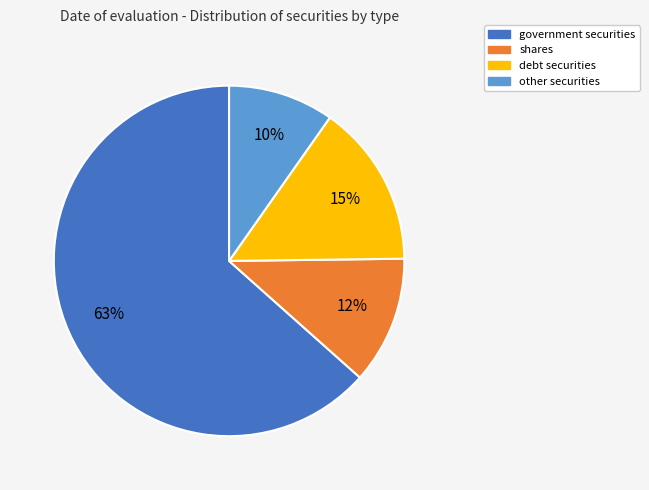

The government securities slice represents 63% of the pie. True or false?

True